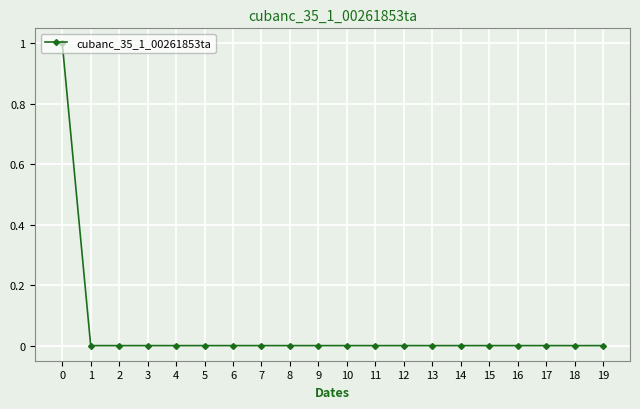

The chart shows a value of 0 at 8. True or false?

True